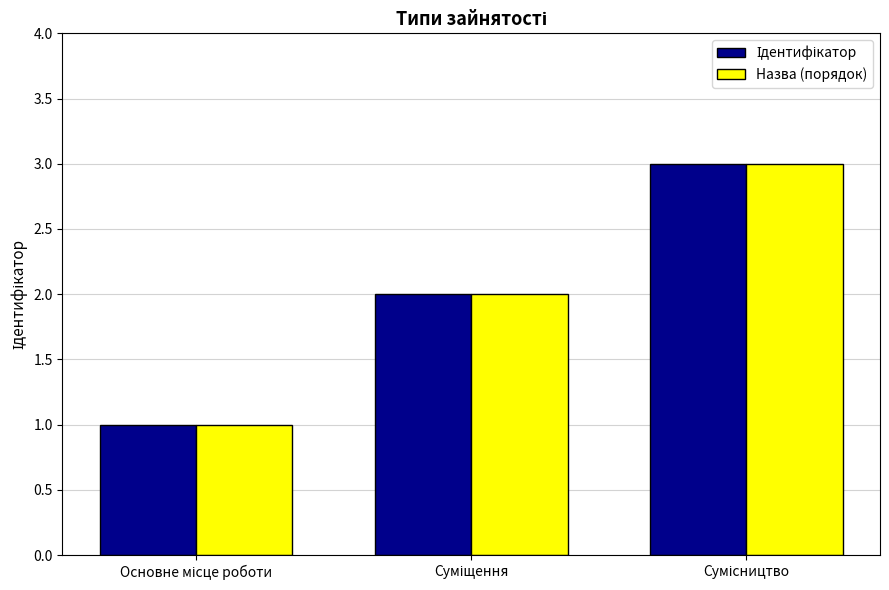

What is the maximum value shown in the chart?

3